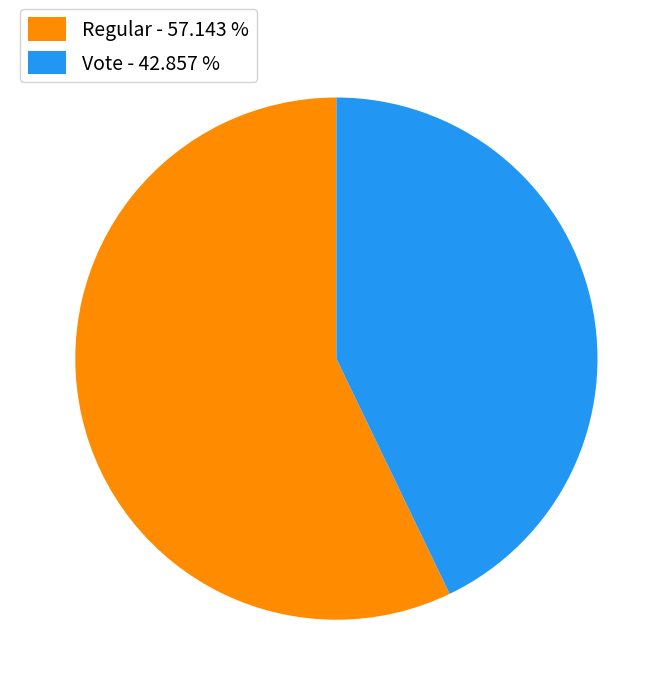

How many segments does this pie chart have?

2